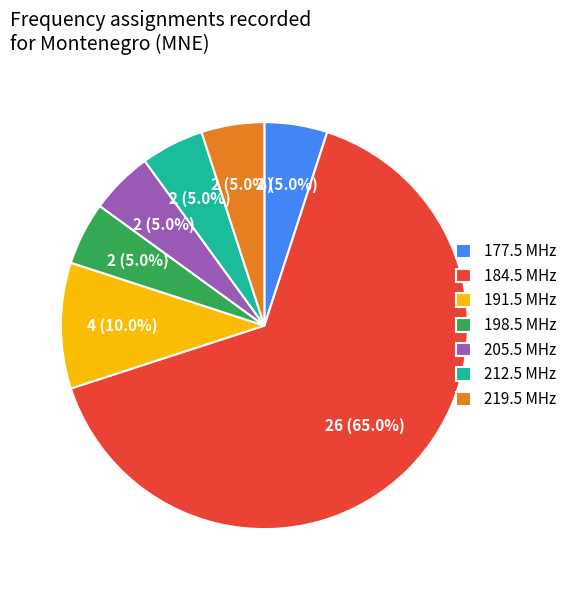

Which slice is the largest?

184.5